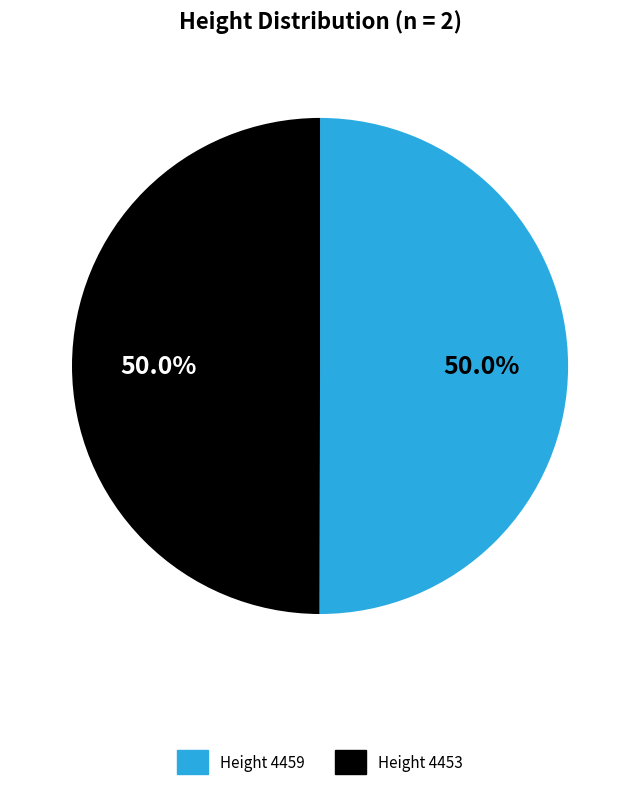

What is the total percentage of Height 4459 and Height 4453?

100.0%